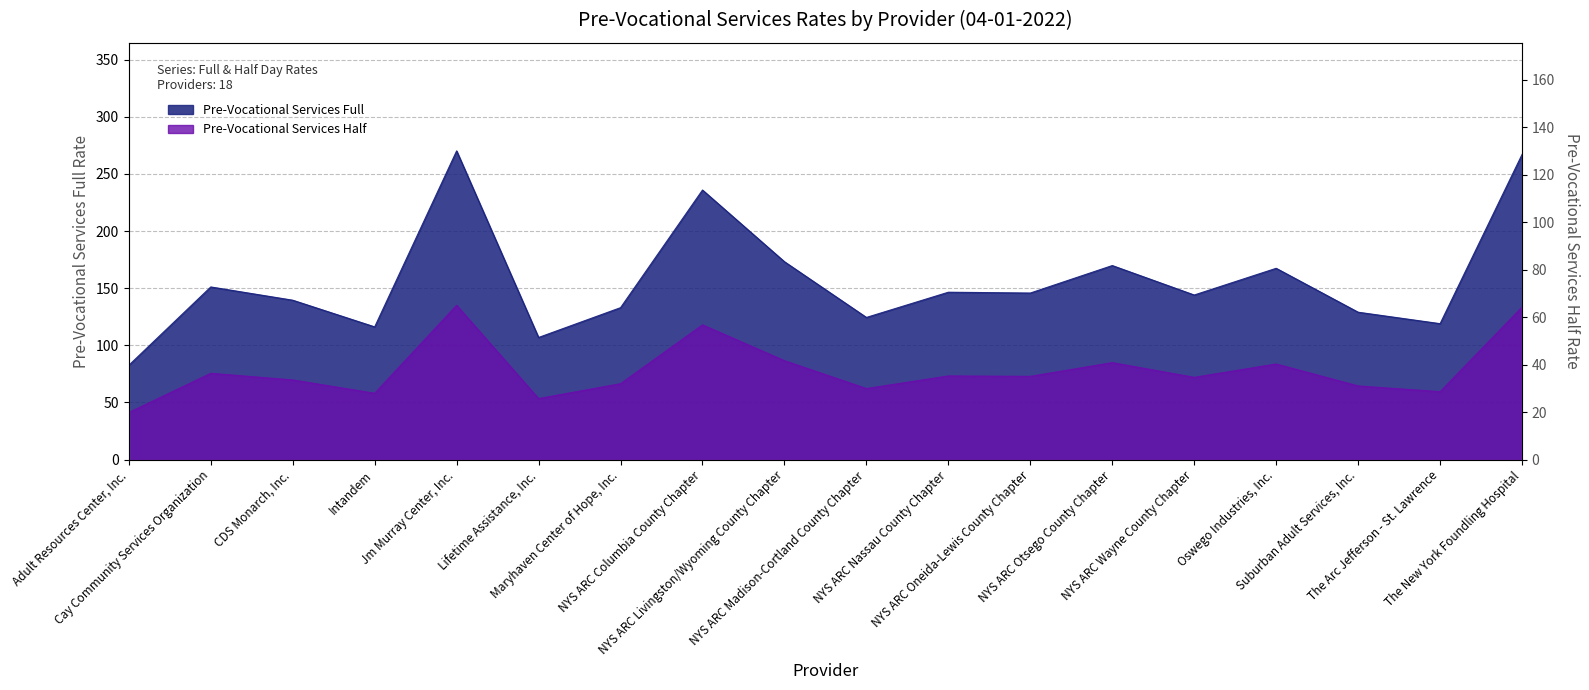

True or false: Pre-Vocational Services Full and Pre-Vocational Services Half intersect in this chart.

False